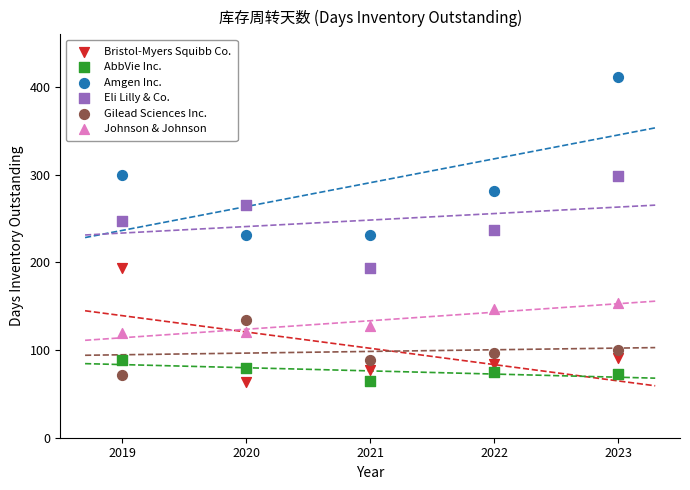

Which series reaches the maximum Y coordinate?

Amgen Inc.